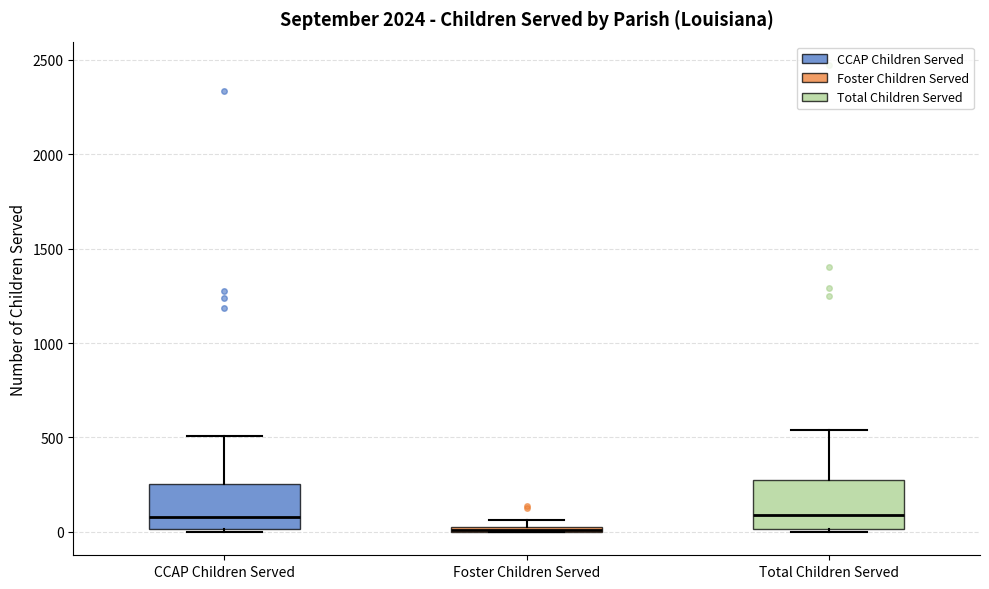

Where is the upper edge of the box for Foster Children Served on the y-axis? The values are not printed on the chart, so give them approximately, as read against the axis.

50